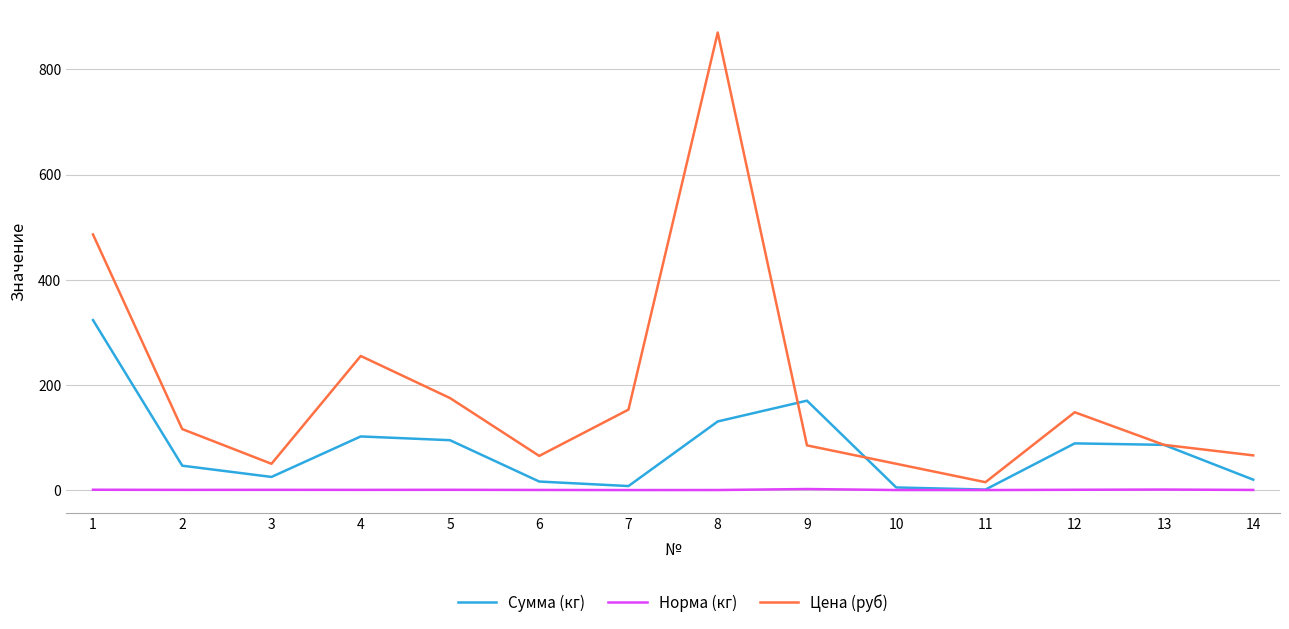

Which series has the largest total across all categories?

Цена (руб)